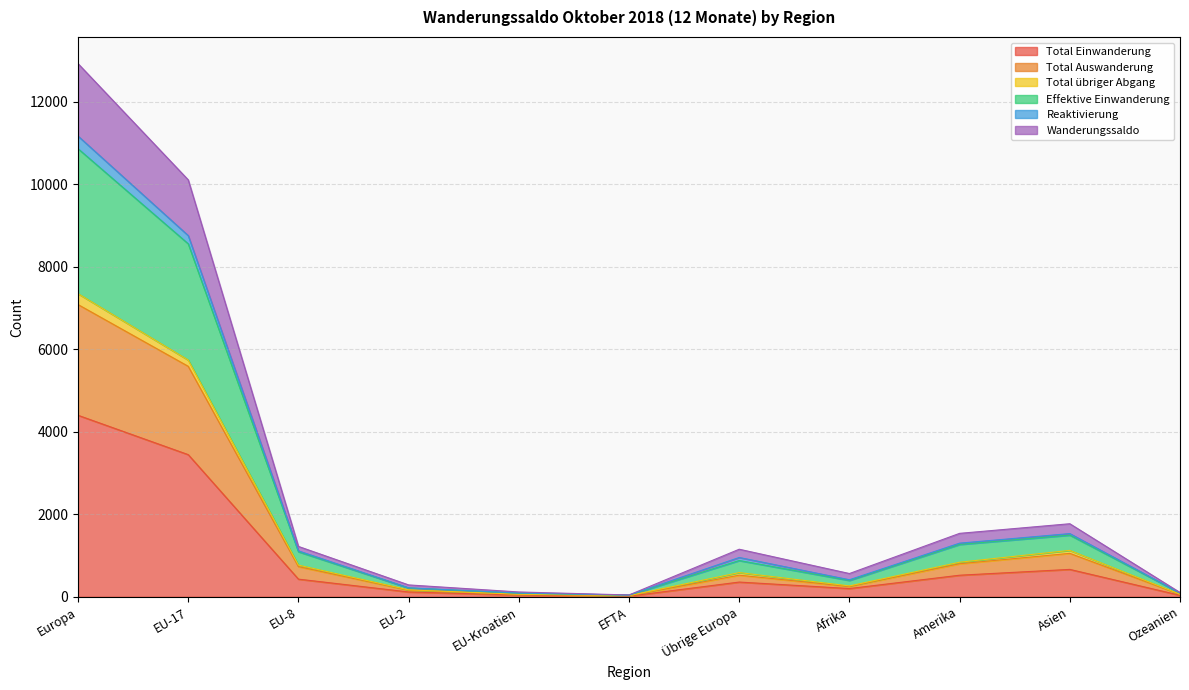

What position from the right is Asien?

2